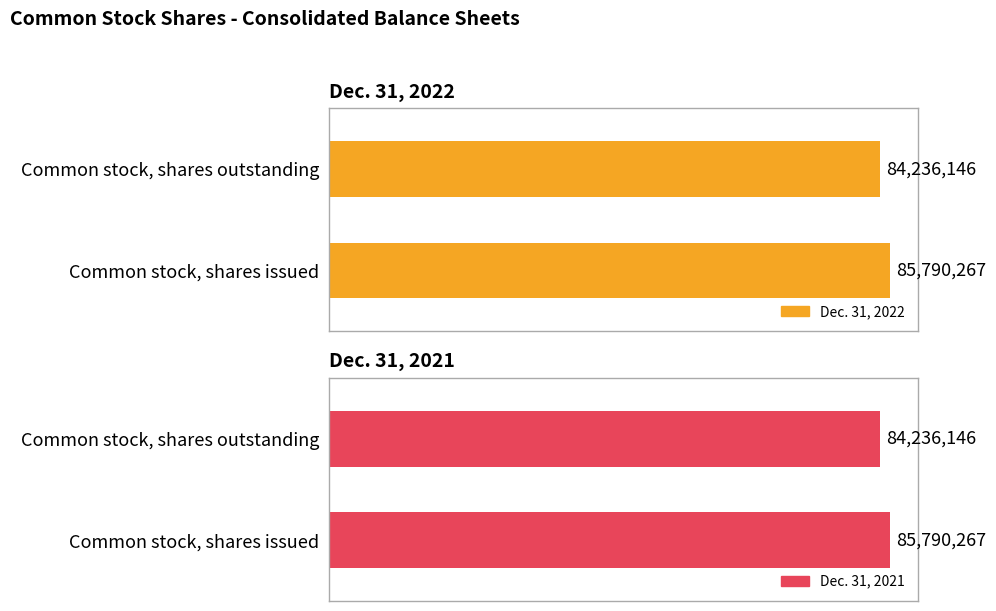

Which series has the largest total across all categories?

Dec. 31, 2022